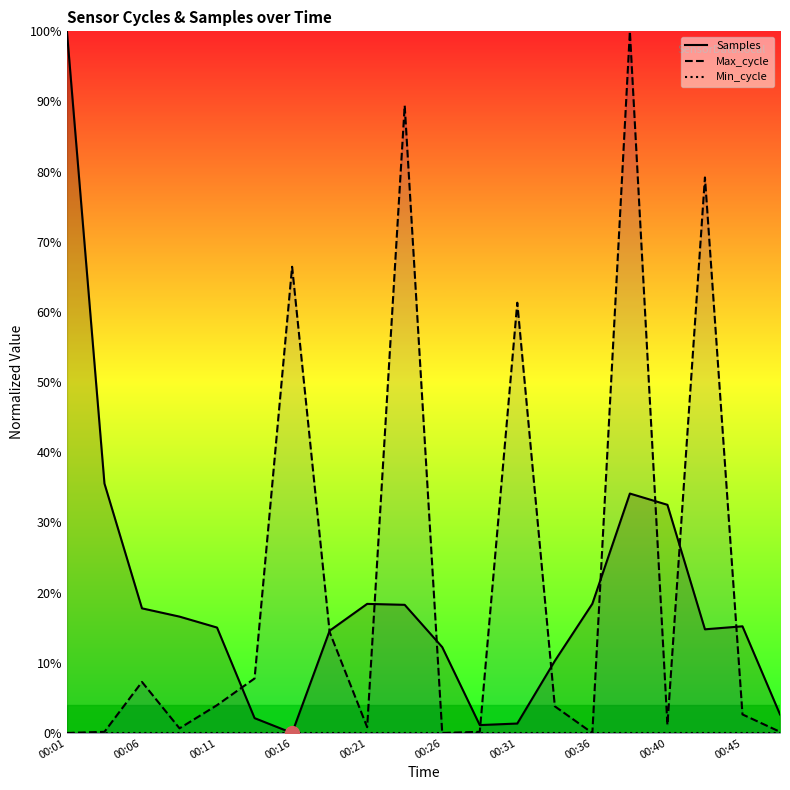

Which series has the largest total across all categories?

Max_cycle